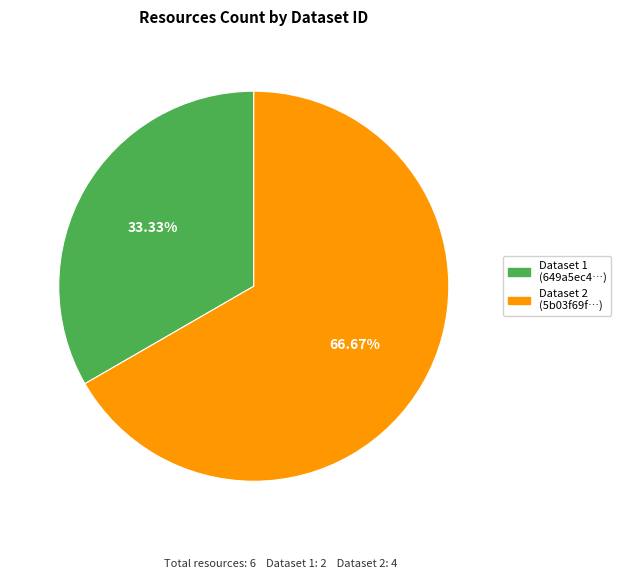

Which has a higher value, Dataset 1 (649a5ec4…) or Dataset 2 (5b03f69f…)?

Dataset 2 (5b03f69f…)